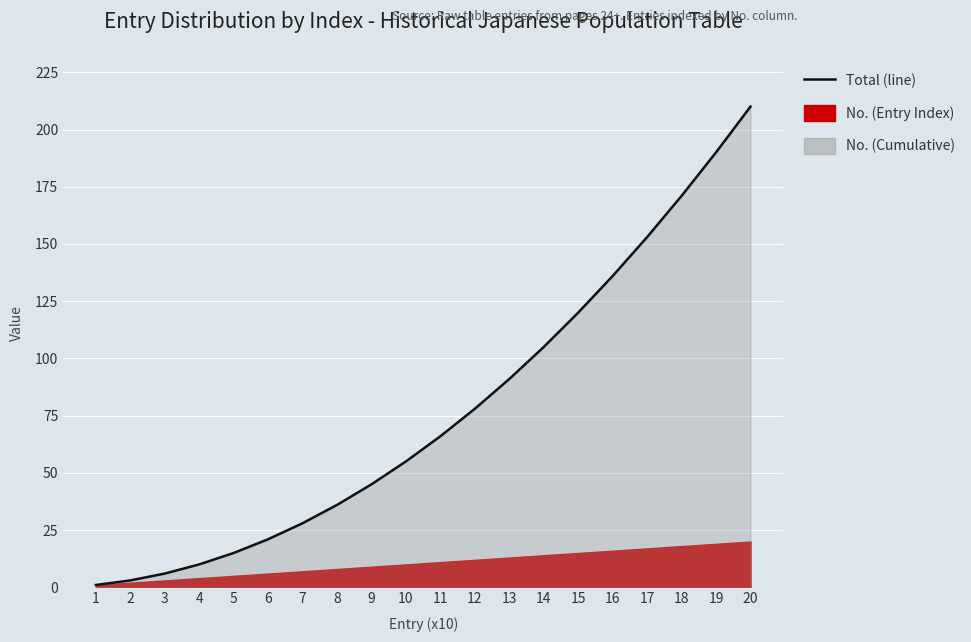

Reading left to right, list all the values displayed in this chart.

1=1	2=3	3=6	4=10	5=15	6=21	7=28	8=36	9=45	10=55	11=66	12=78	13=91	14=105	15=120	16=136	17=153	18=171	19=190	20=210